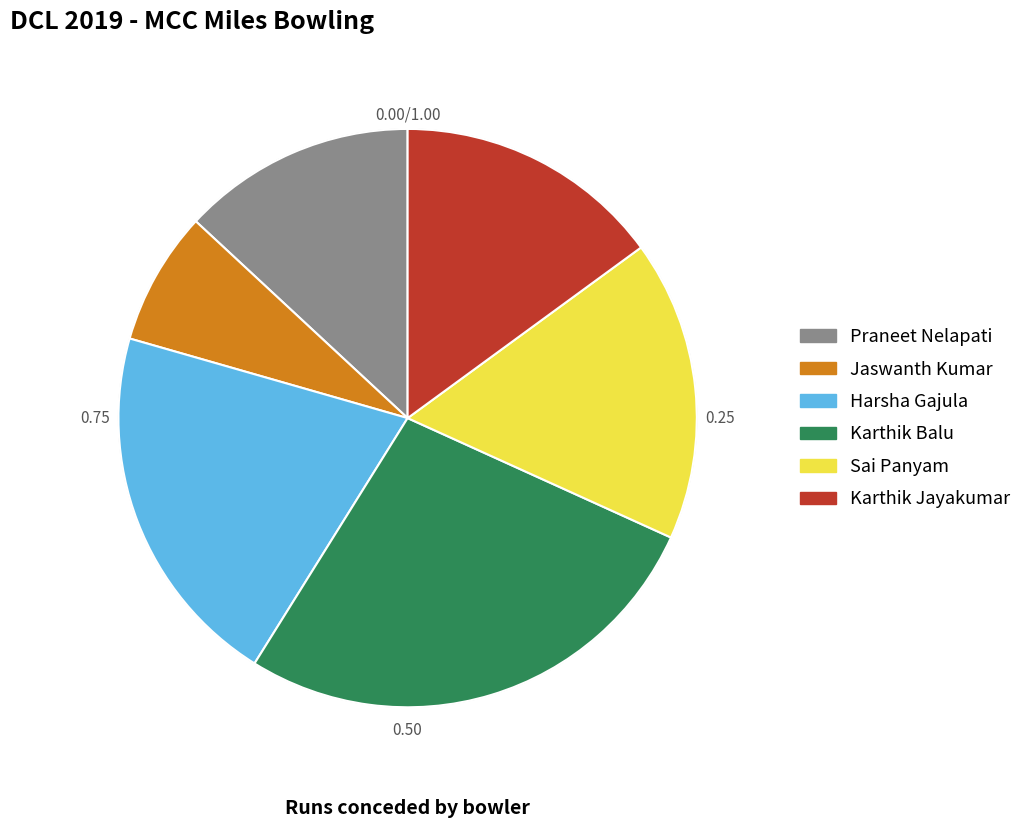

Is it true that Sai Panyam is 31% of the pie?

False